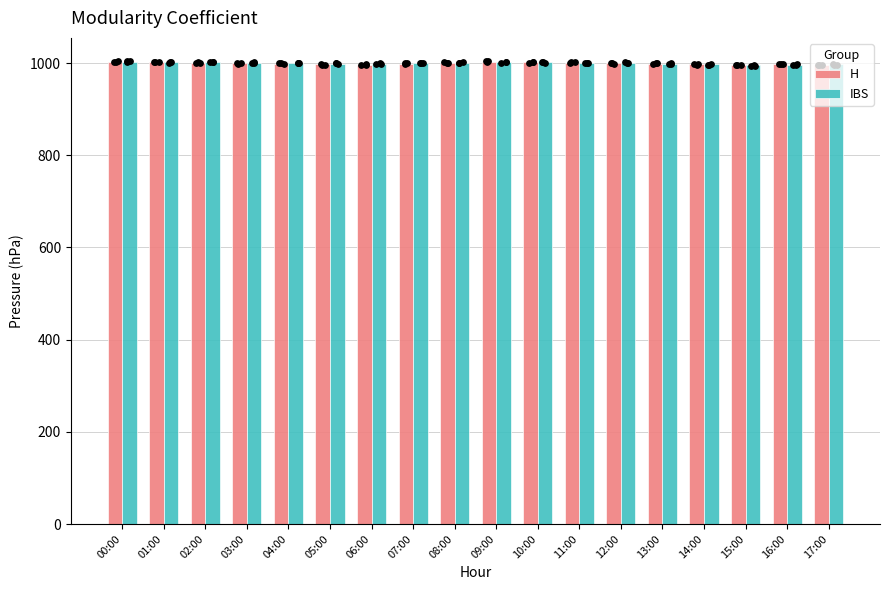

Which series has the largest total across all categories?

IBS